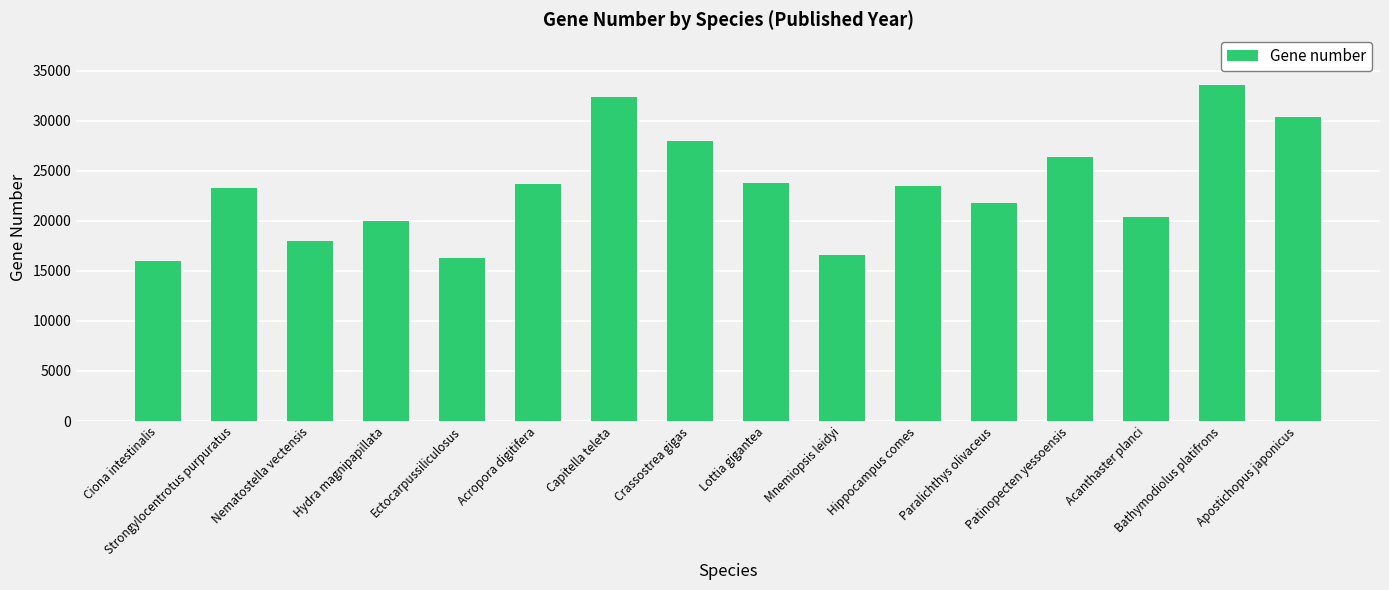

What is the label of the 14th bar from the right?

Nematostella vectensis